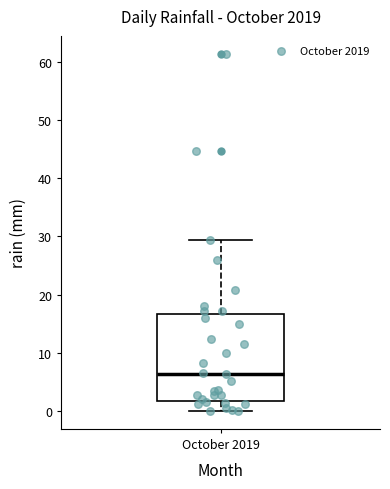

Where does the lower whisker of the box for October 2019 end on the y-axis? The values are not printed on the chart, so give them approximately, as read against the axis.

0